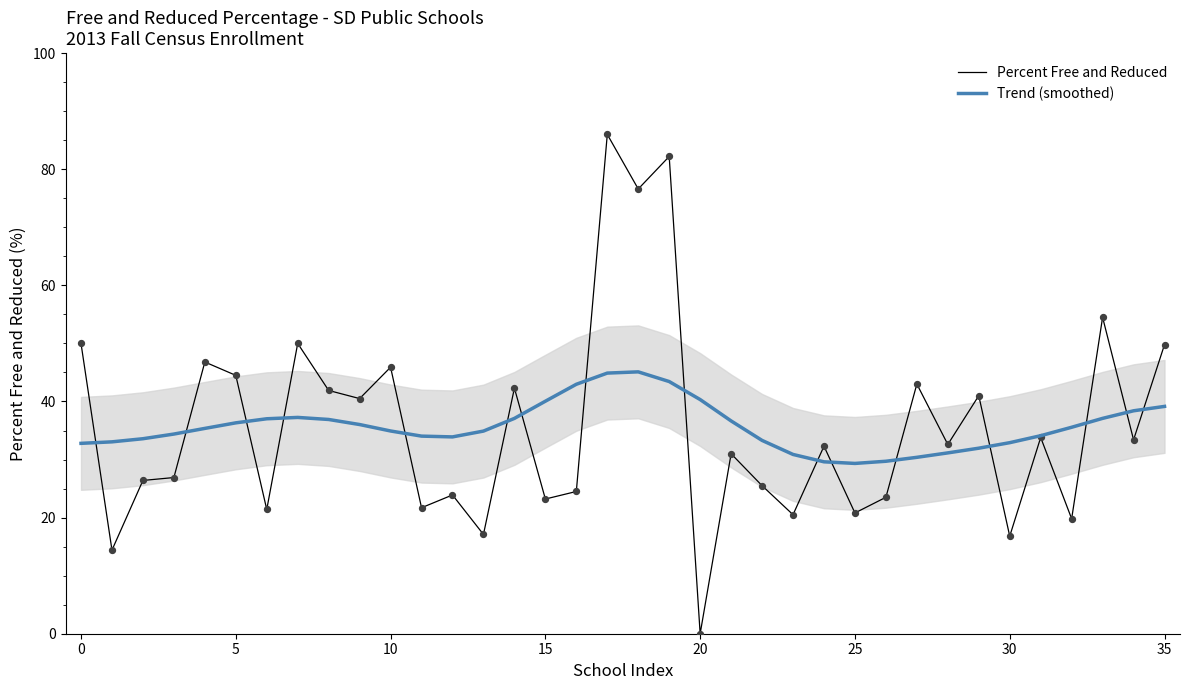

At how many categories does at least one series exceed 31?

33